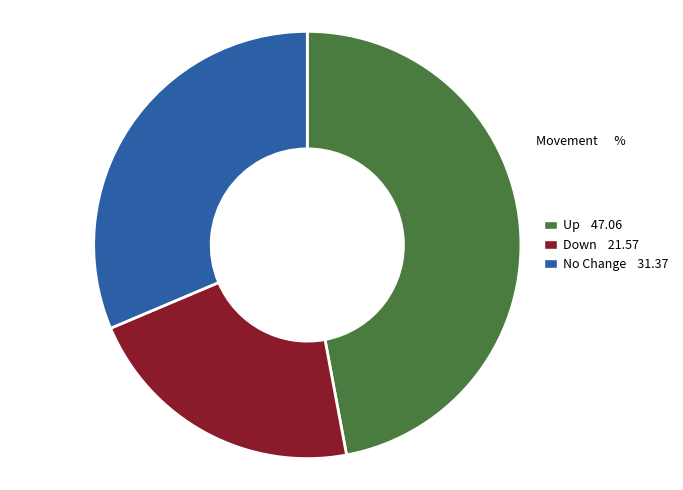

Rank the categories by value from lowest to highest.

Down 21.57, No Change 31.37, Up 47.06